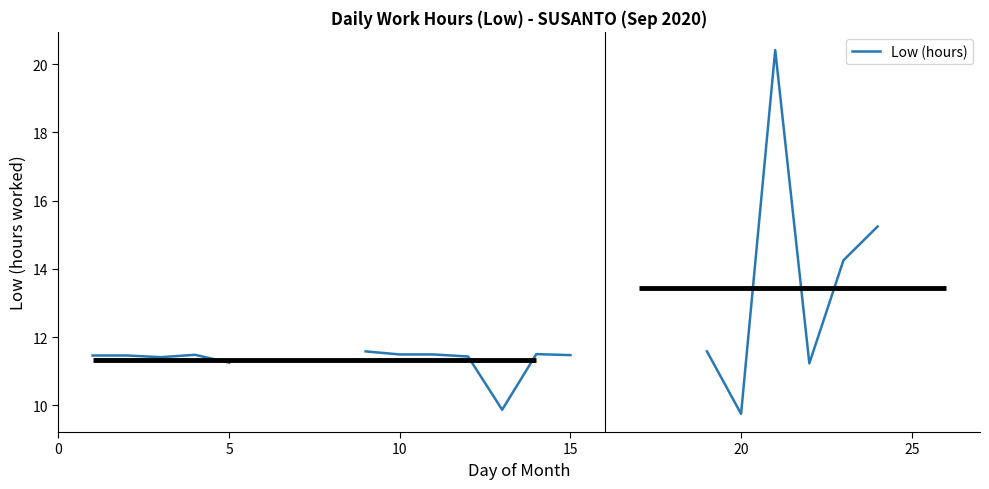

What is the value of the 2nd point from the left?

11.5